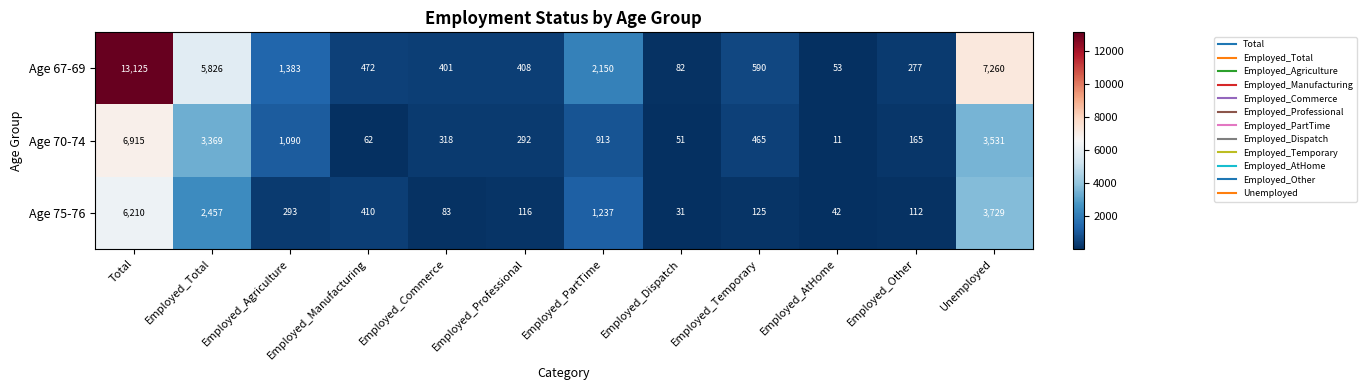

What is the difference between the second highest and minimum values in the Age 67-69 series?

7207